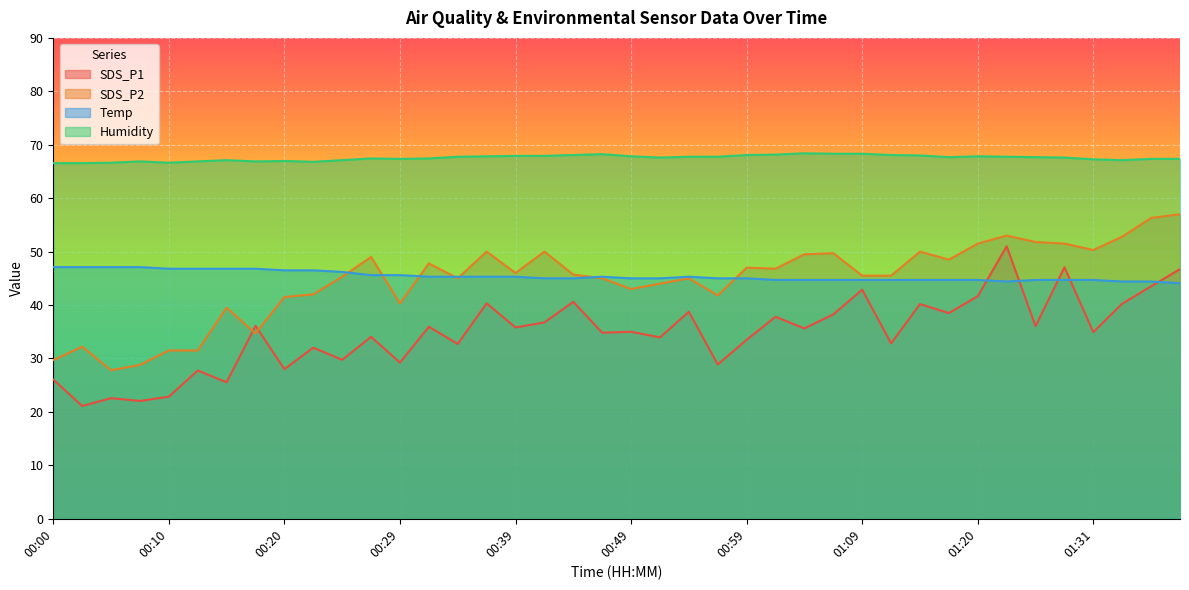

Reading left to right, extract all data points from this chart.

SDS_P1: 26.1	21.1	22.6	22.1	22.9	27.8	25.6	36.1	28.0	32.0	29.8	34.1	29.2	35.9	32.7	40.3	35.8	36.8	40.6	34.8	35.0	33.9	38.7	28.9	33.5	37.8	35.6	38.3	42.9	32.8	40.2	38.5	41.6	51.0	36.1	47.1	34.9	40.2	43.5	46.7
SDS_P2: 29.7	32.2	27.8	28.8	31.5	31.5	39.5	34.7	41.5	42.0	45.3	49.0	40.3	47.8	45.0	50.0	46.0	50.0	45.7	45.0	43.0	44.0	45.0	41.8	47.0	46.8	49.5	49.7	45.5	45.5	50.0	48.5	51.5	53.0	51.8	51.5	50.3	52.8	56.3	57.0
Temp: 47.1	47.1	47.1	47.1	46.8	46.8	46.8	46.8	46.5	46.5	46.2	45.6	45.6	45.3	45.3	45.3	45.3	45.0	45.0	45.3	45.0	45.0	45.3	45.0	45.0	44.7	44.7	44.7	44.7	44.7	44.7	44.7	44.7	44.4	44.7	44.7	44.7	44.4	44.4	44.1
Humidity: 66.6	66.6	66.6	66.9	66.6	66.9	67.1	66.9	67.0	66.8	67.1	67.4	67.4	67.4	67.8	67.8	67.9	67.9	68.1	68.2	67.8	67.6	67.8	67.8	68.1	68.2	68.4	68.3	68.3	68.1	68.0	67.7	67.8	67.8	67.7	67.6	67.3	67.1	67.4	67.4